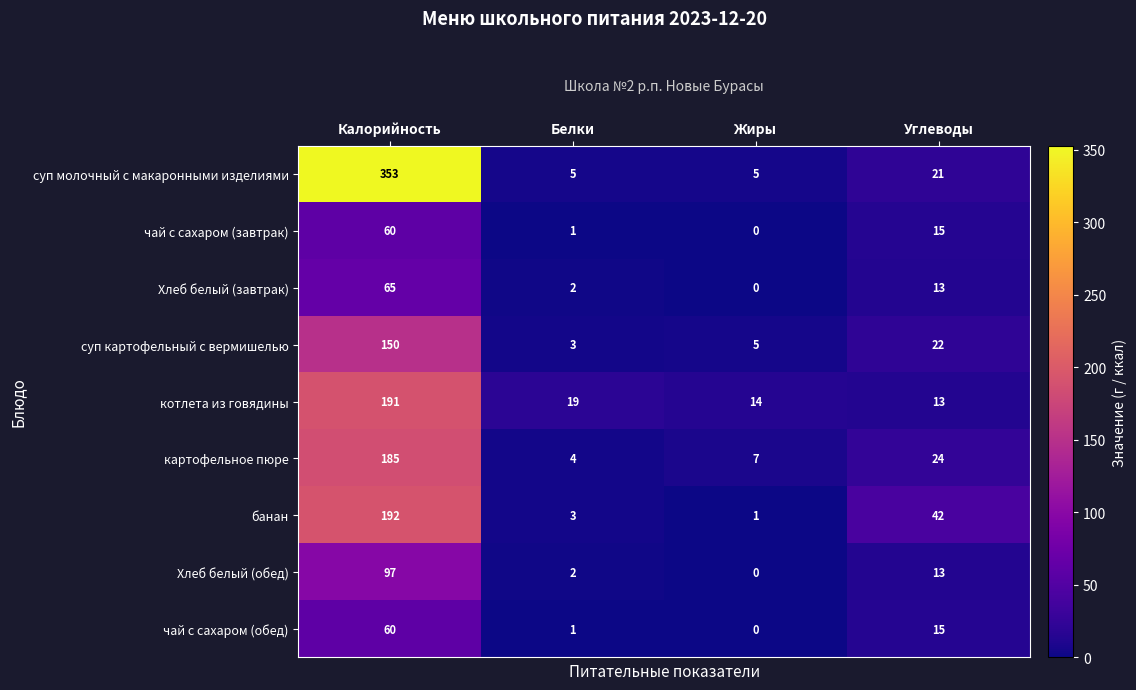

At which label is чай с сахаром (обед) closest to 30?

Углеводы